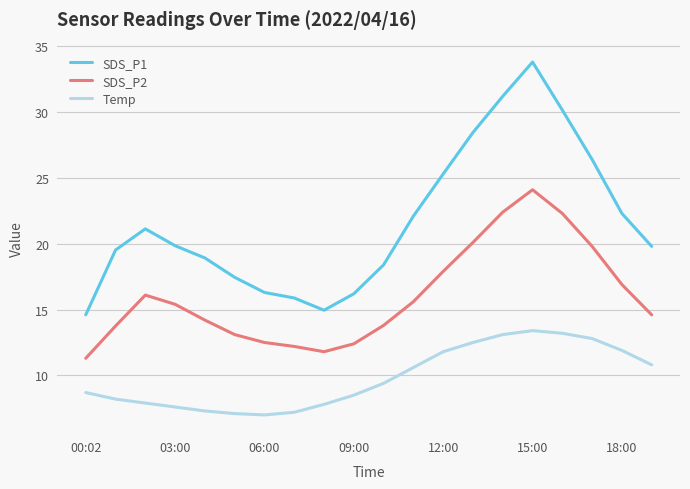

What is the highest value of the SDS_P1 series?

33.8